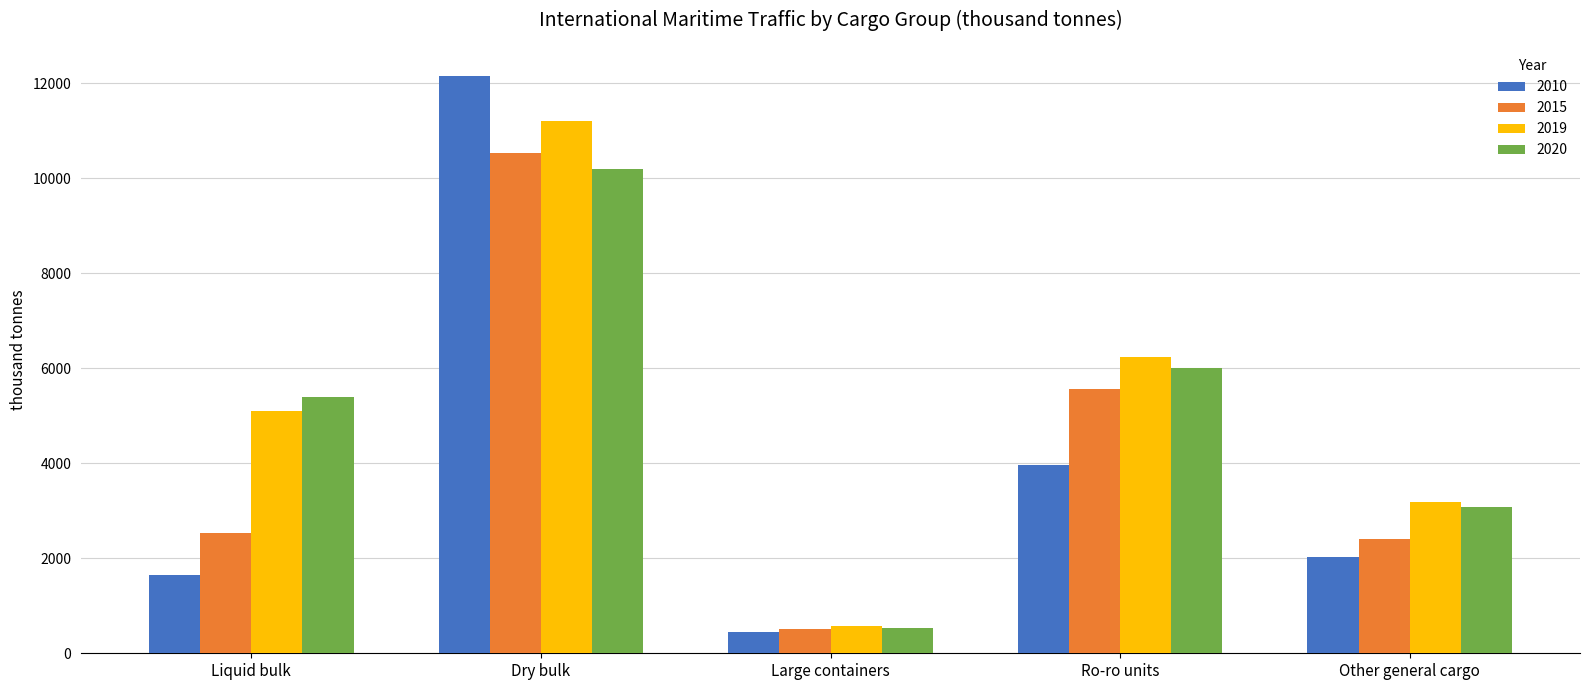

What is the difference between the 2010 values at Dry bulk and Ro-ro units?

8199.2